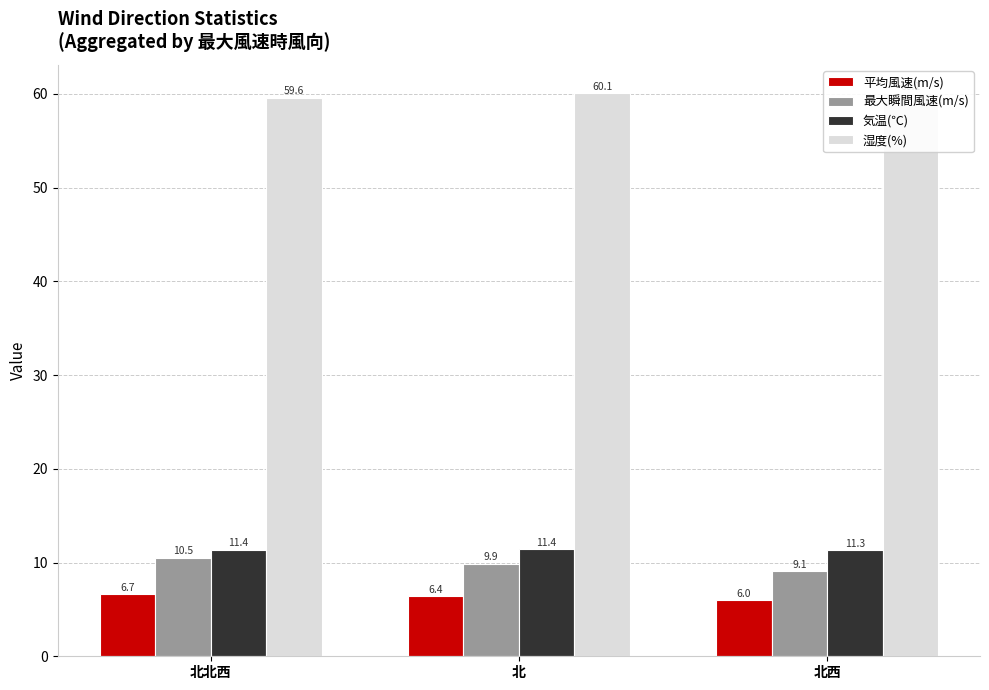

Rank the series at 北北西 from lowest to highest value.

平均風速(m/s), 最大瞬間風速(m/s), 気温(℃), 湿度(%)